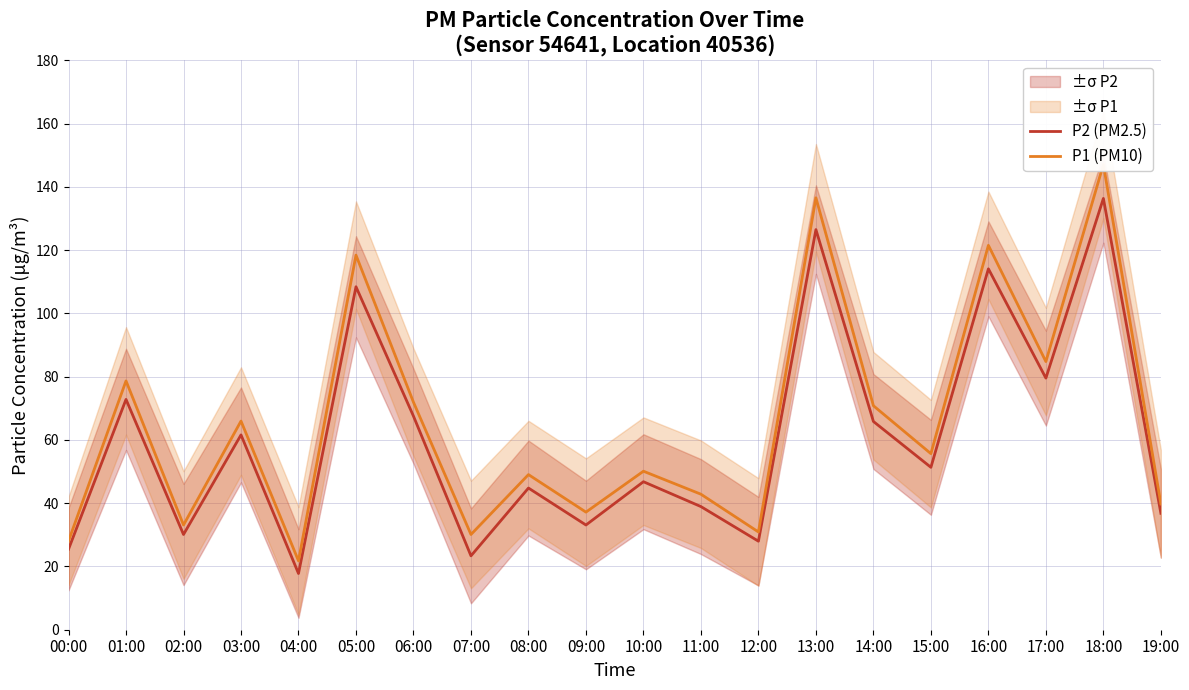

Reading left to right, extract all data points from this chart.

P2 (PM2.5): 00:00=25.4	01:00=72.8	02:00=30.1	03:00=61.6	04:00=17.8	05:00=108.4	06:00=67.5	07:00=23.4	08:00=44.8	09:00=33.1	10:00=46.8	11:00=38.9	12:00=28.0	13:00=126.5	14:00=65.8	15:00=51.3	16:00=114.1	17:00=79.5	18:00=136.3	19:00=36.8
P1 (PM10): 00:00=28.1	01:00=78.7	02:00=33.1	03:00=66.0	04:00=21.8	05:00=118.4	06:00=71.9	07:00=30.1	08:00=49.0	09:00=37.2	10:00=50.1	11:00=42.8	12:00=30.9	13:00=136.5	14:00=70.8	15:00=55.6	16:00=121.5	17:00=84.8	18:00=147.1	19:00=39.8